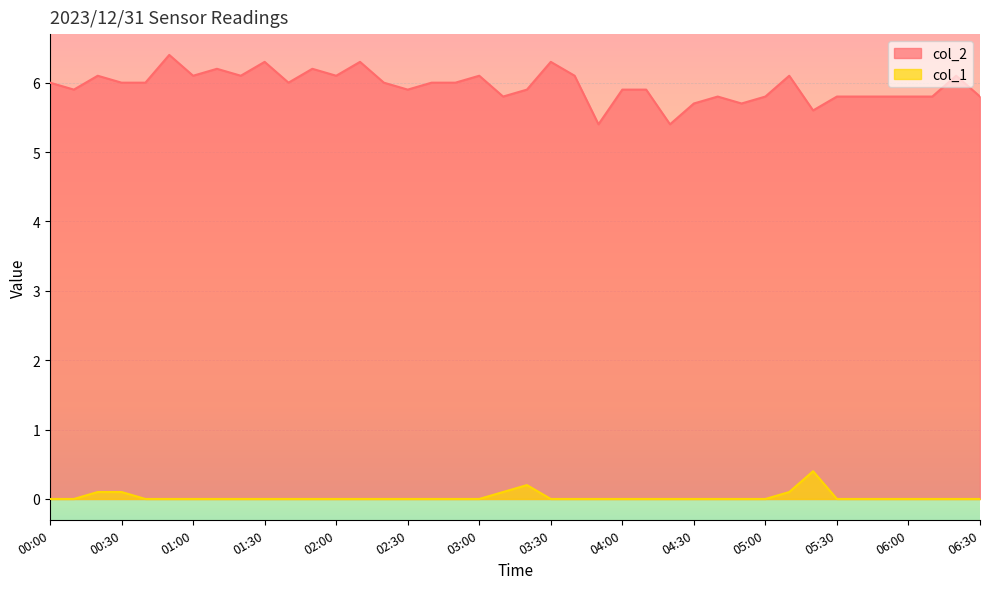

True or false: col_1 and col_2 cross at least once.

False